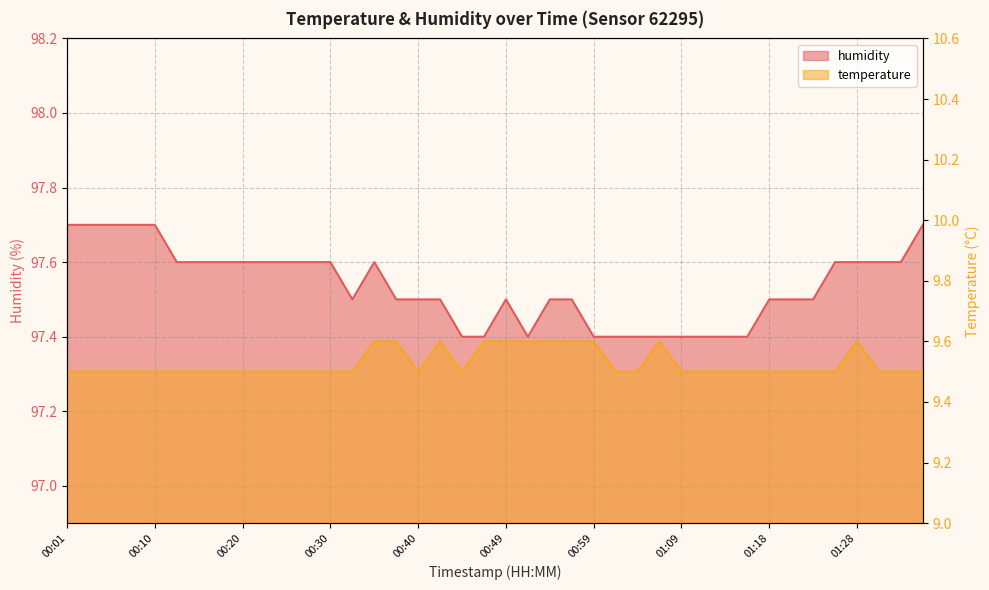

At how many categories does at least one series exceed 25?

40